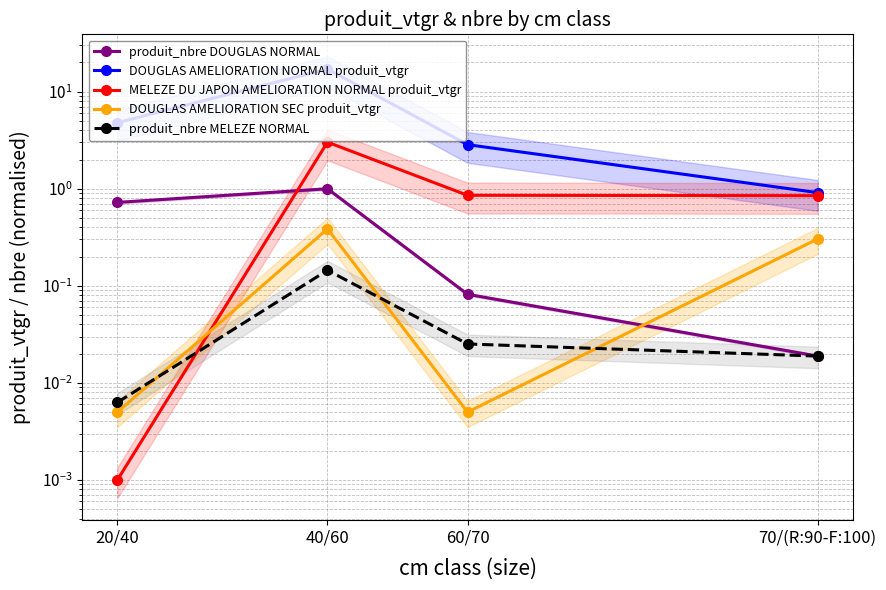

Which series has the largest range (max minus min)?

DOUGLAS AMELIORATION NORMAL produit_vtgr